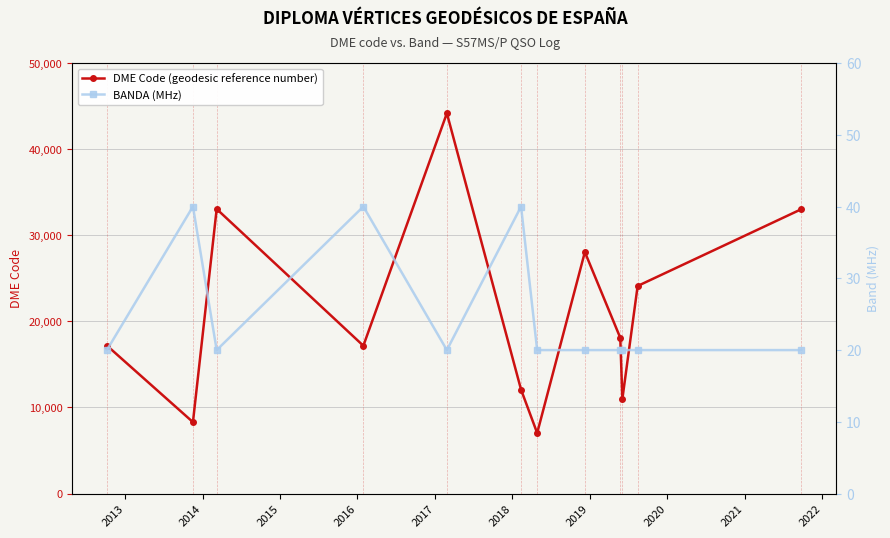

Rank the series by their average value, from highest to lowest.

DME Code (geodesic reference number), BANDA (MHz)